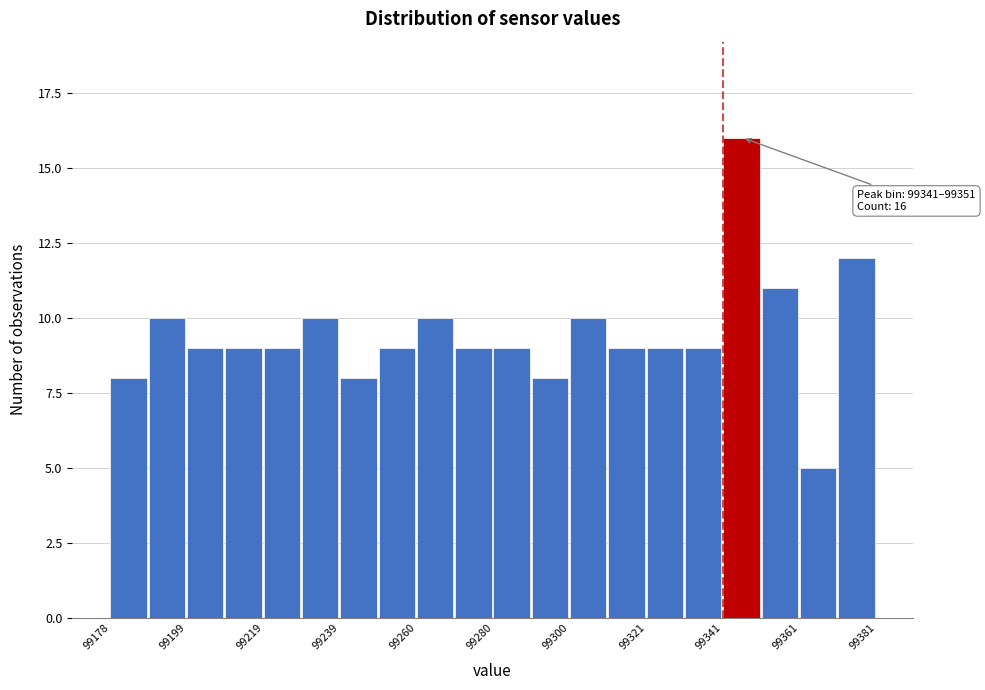

Around what value on the x-axis is the tallest bar? Give the approximate position of its centre, as read against the axis.

99345